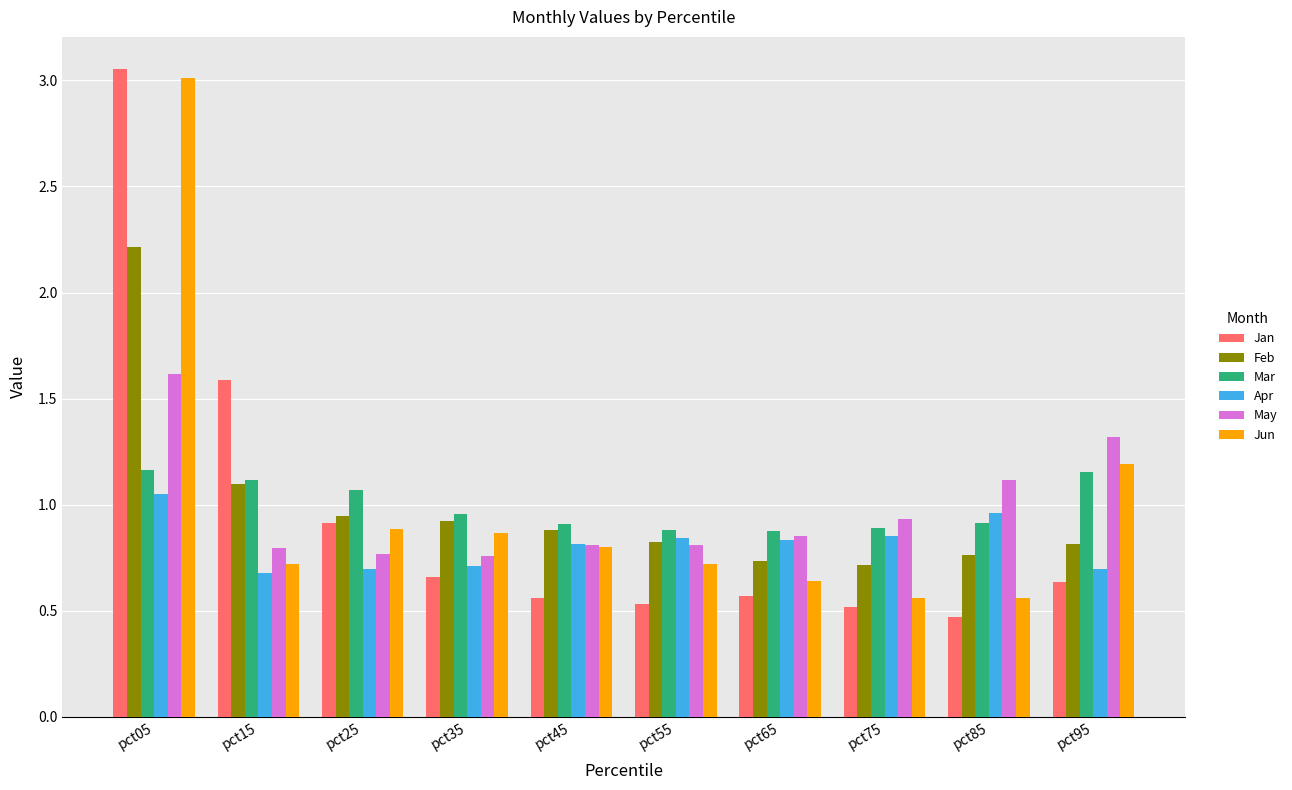

The May series shows 1.4 at pct55. True or false?

False